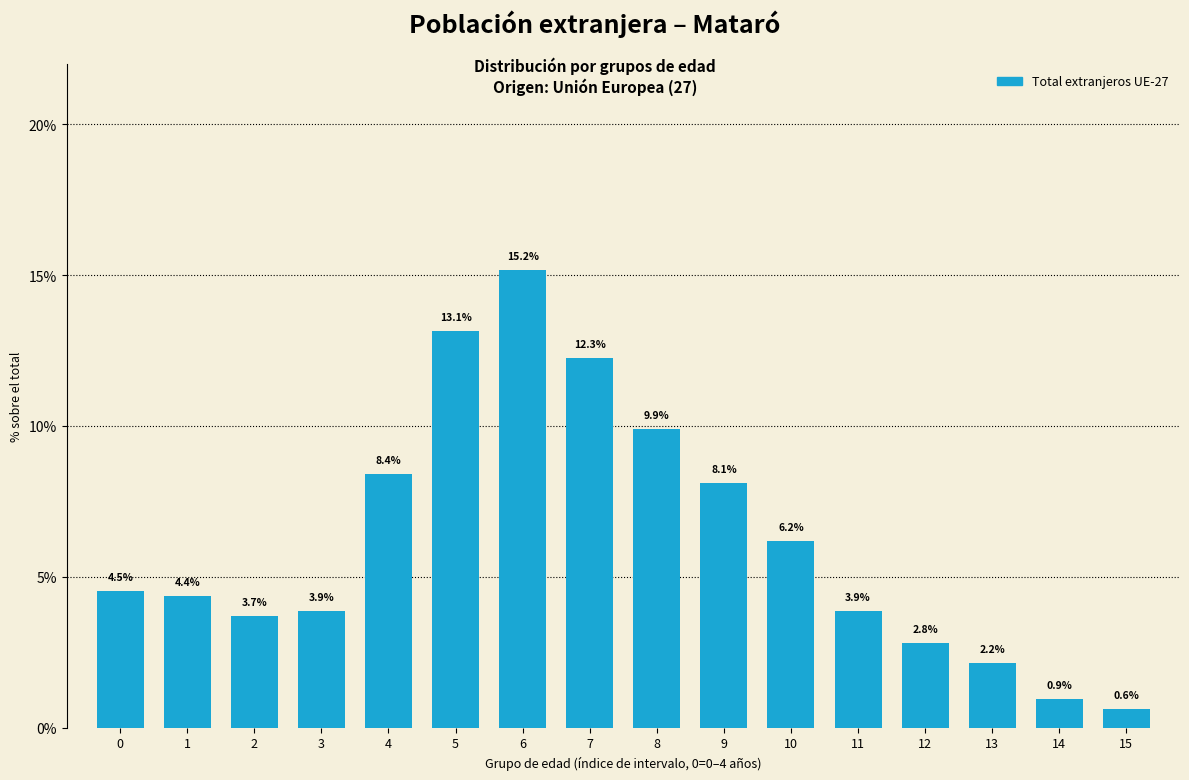

Reading right to left, transcribe all the data shown in this chart.

0.6	0.9	2.2	2.8	3.9	6.2	8.1	9.9	12.3	15.2	13.1	8.4	3.9	3.7	4.4	4.5